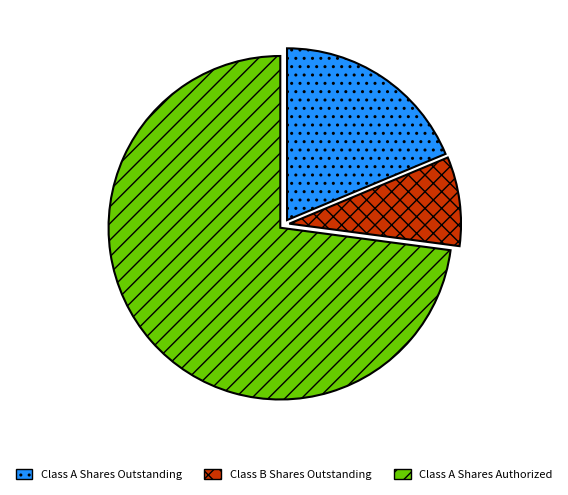

Is there a majority slice in this chart?

Yes